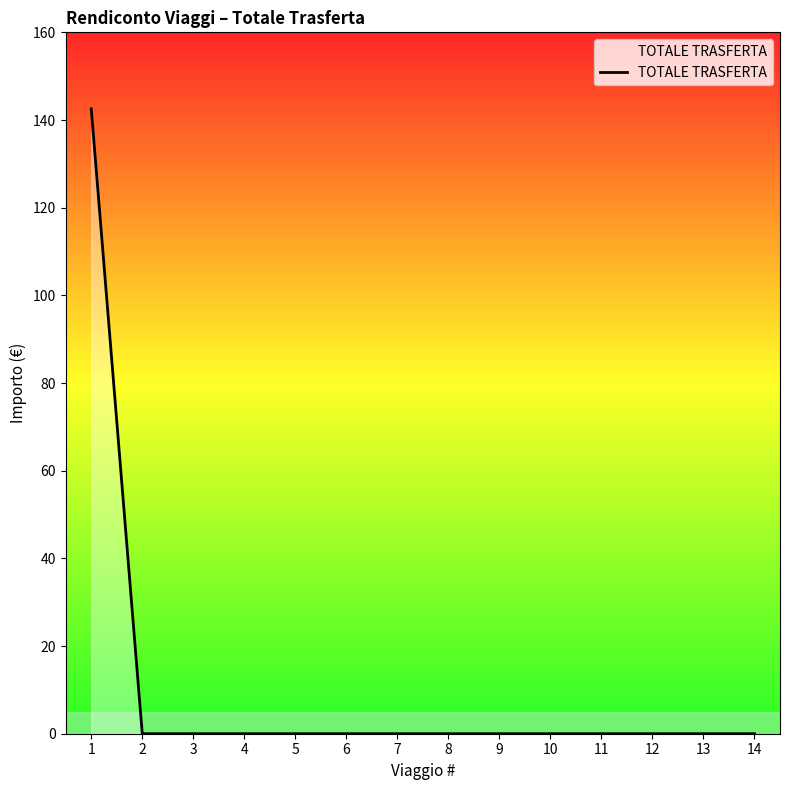

What is the maximum value shown in the chart?

142.6